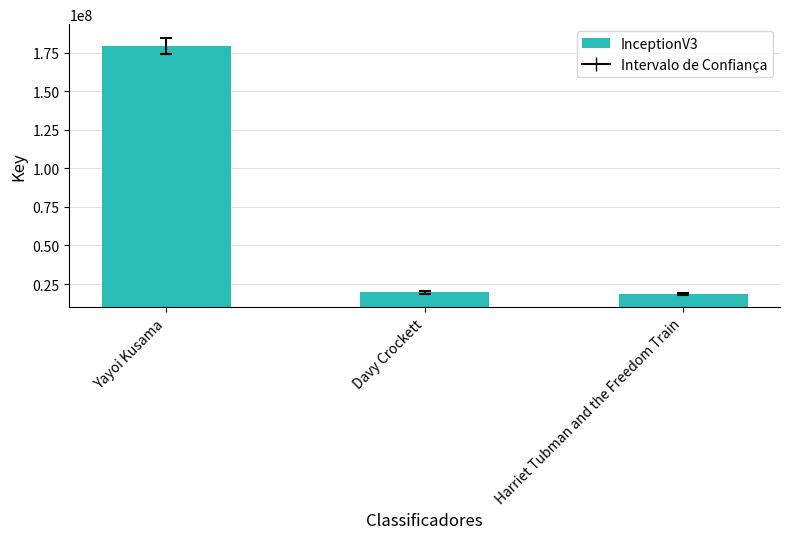

At which label does the data first exceed 19587478?

Yayoi Kusama